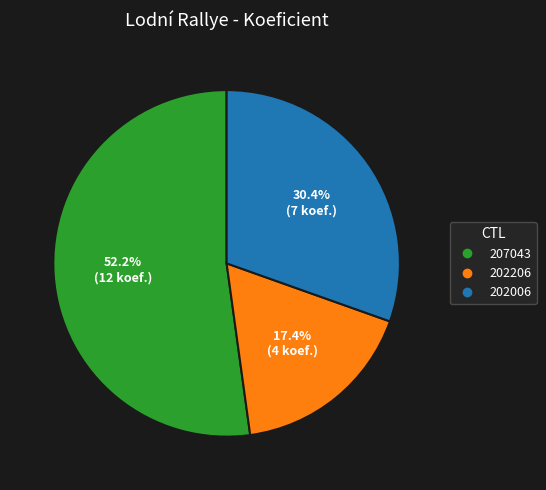

Is it true that 202006 is 43% of the pie?

False